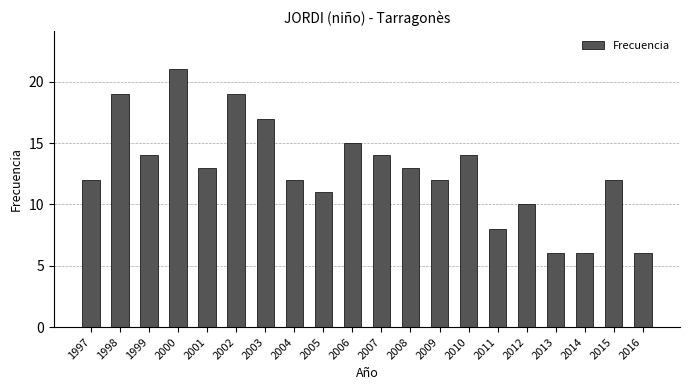

What is the value of the 10th bar from the left?

15